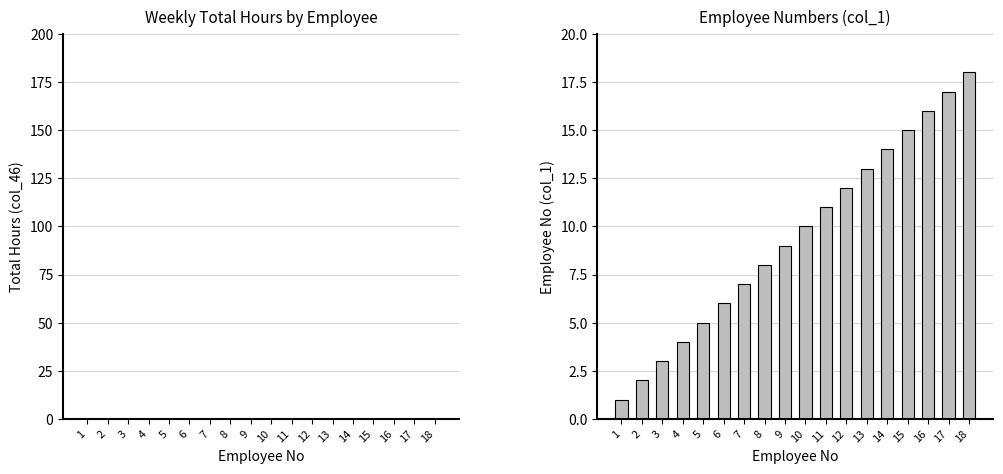

At which category does the chart reach its minimum across all series?

1